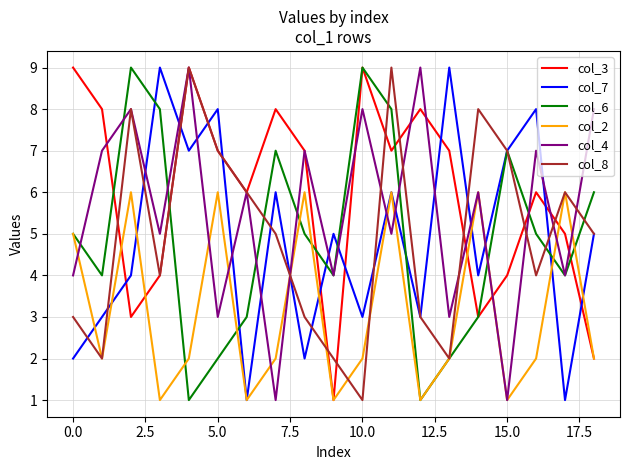

What is the maximum value shown in the chart?

9